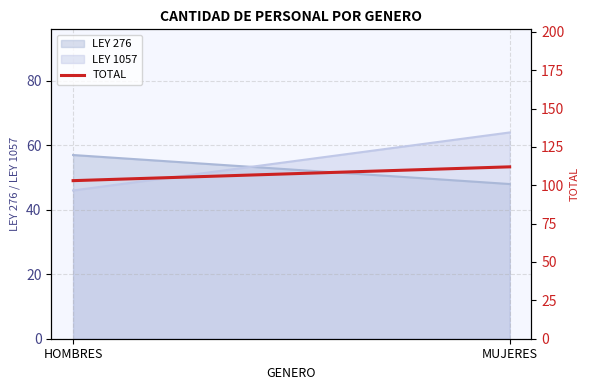

Which category has the highest value across all series?

MUJERES